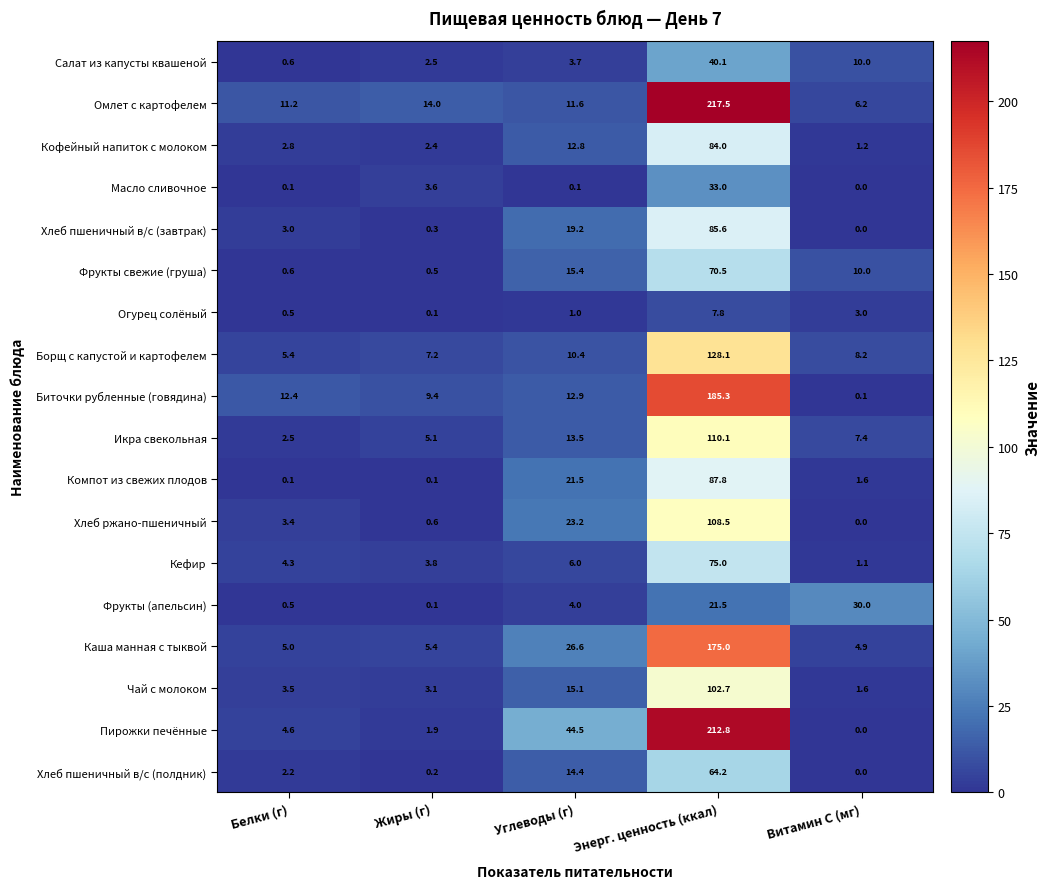

List the series in order of their peak value, highest first.

Омлет с картофелем, Пирожки печённые, Биточки рубленные (говядина), Каша манная с тыквой, Борщ с капустой и картофелем, Икра свекольная, Хлеб ржано-пшеничный, Чай с молоком, Компот из свежих плодов, Хлеб пшеничный в/с (завтрак), Кофейный напиток с молоком, Кефир, Фрукты свежие (груша), Хлеб пшеничный в/с (полдник), Салат из капусты квашеной, Масло сливочное, Фрукты (апельсин), Огурец солёный